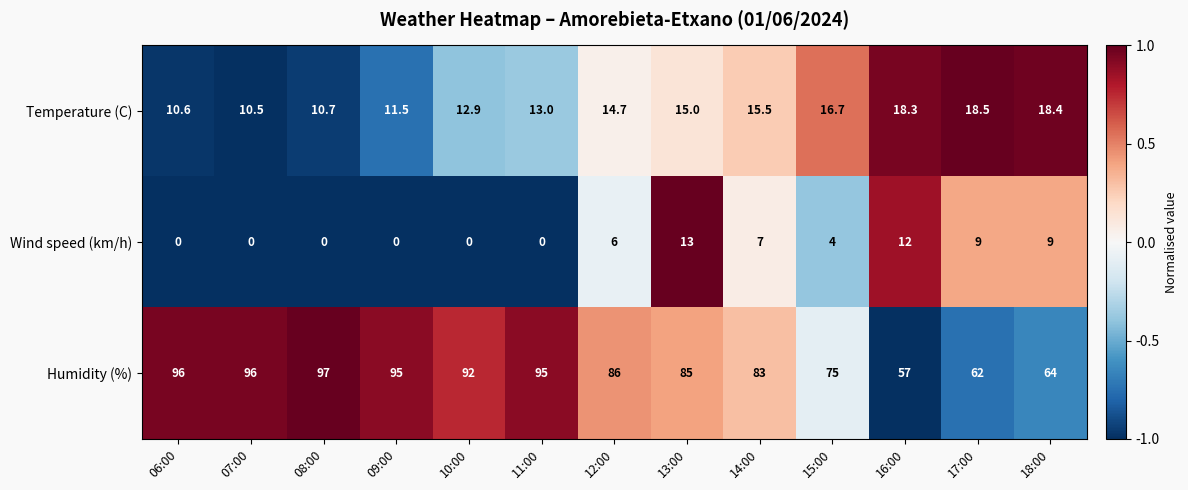

Rank the series by their maximum value, from lowest to highest.

Wind speed (km/h), Temperature (C), Humidity (%)